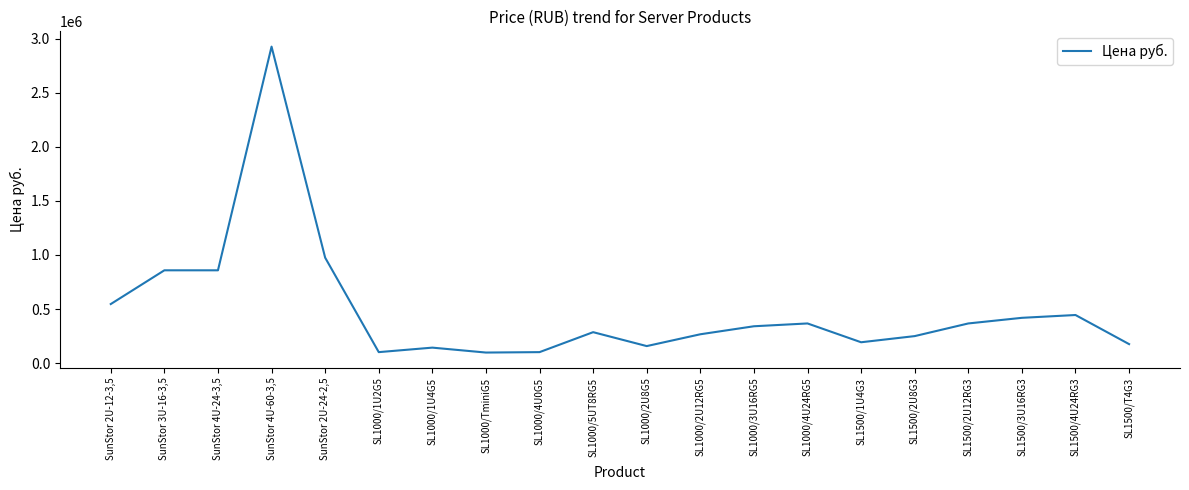

What is the difference between the values at SL1000/5UT8RG5 and SL1000/2U8G5?

128700